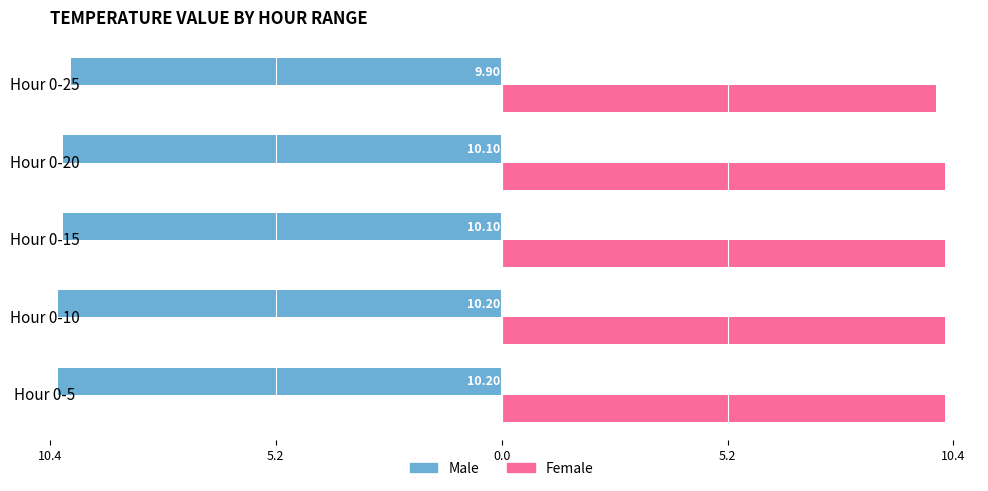

Count the Male values in the range -10 to -9.

1